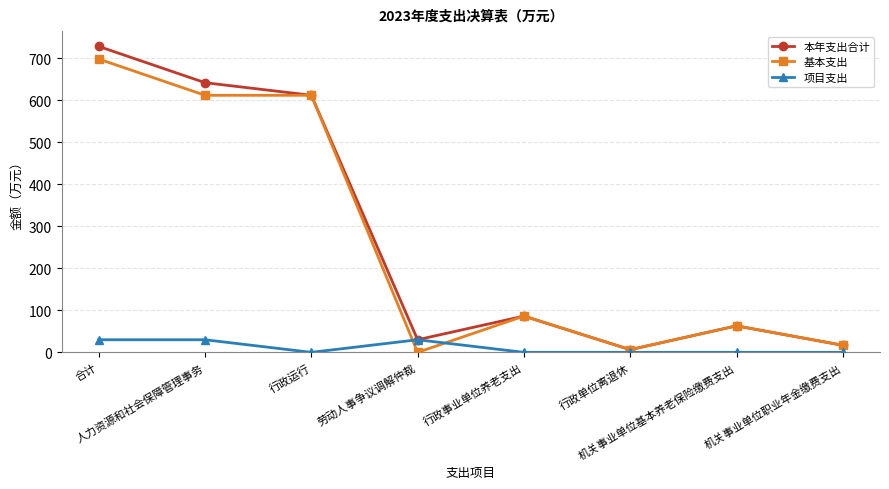

How many interior local valleys does the 本年支出合计 series have?

2